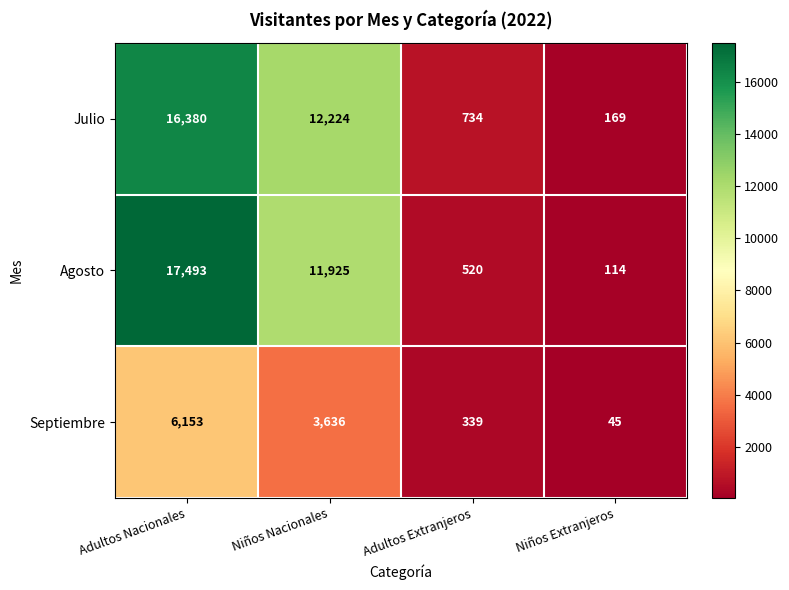

Which category has the lowest value across all series?

Niños Extranjeros